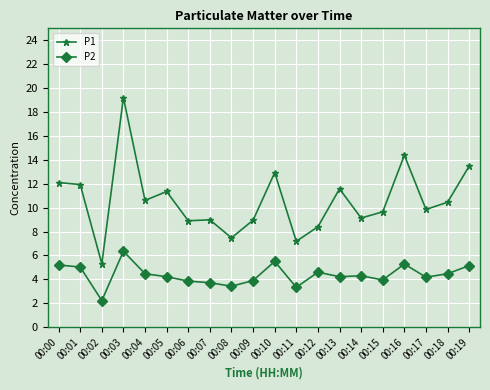

The P2 series shows 1.2 at 00:05. True or false?

False